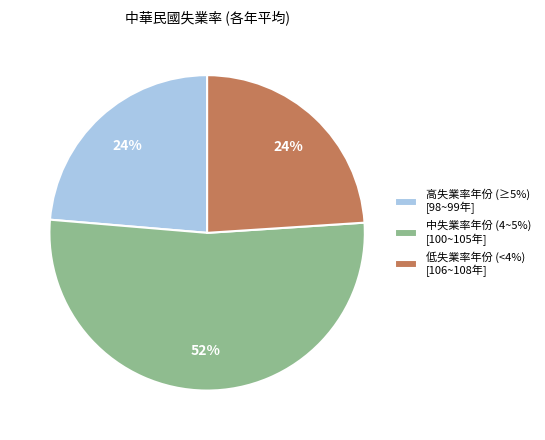

Is the sum of 中失業率年份 (4~5%) [100~105年] and 高失業率年份 (≥5%) [98~99年] greater than half?

Yes